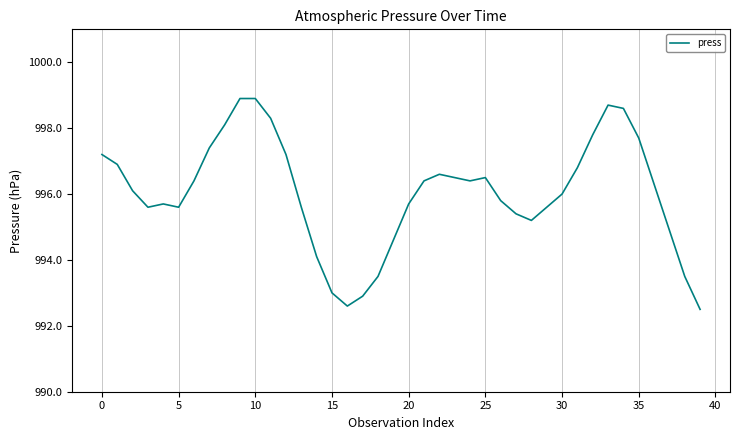

What is the smallest value displayed?

992.5